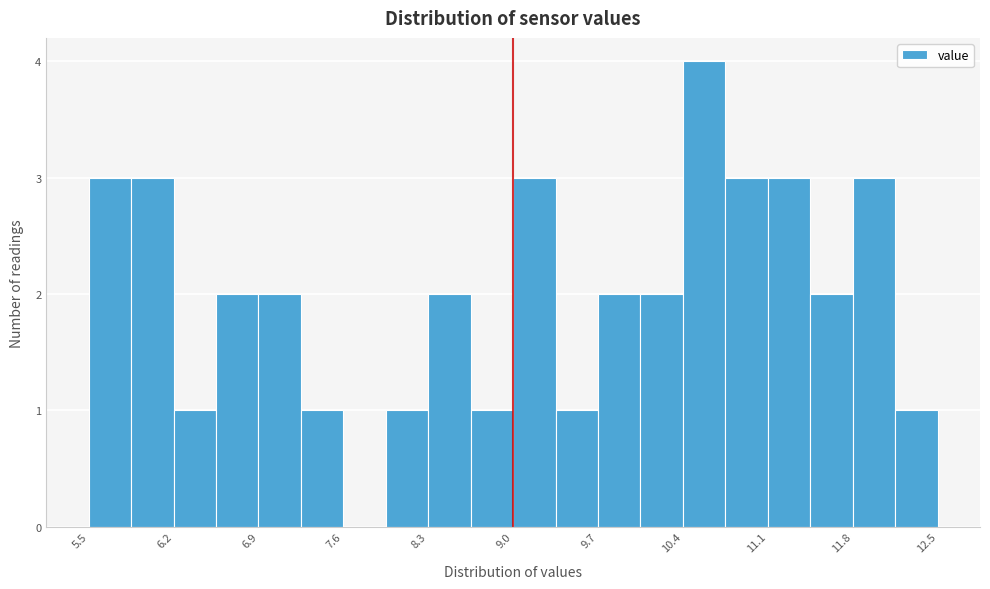

Read against the x-axis, roughly where is the centre of the tallest bar?

10.6